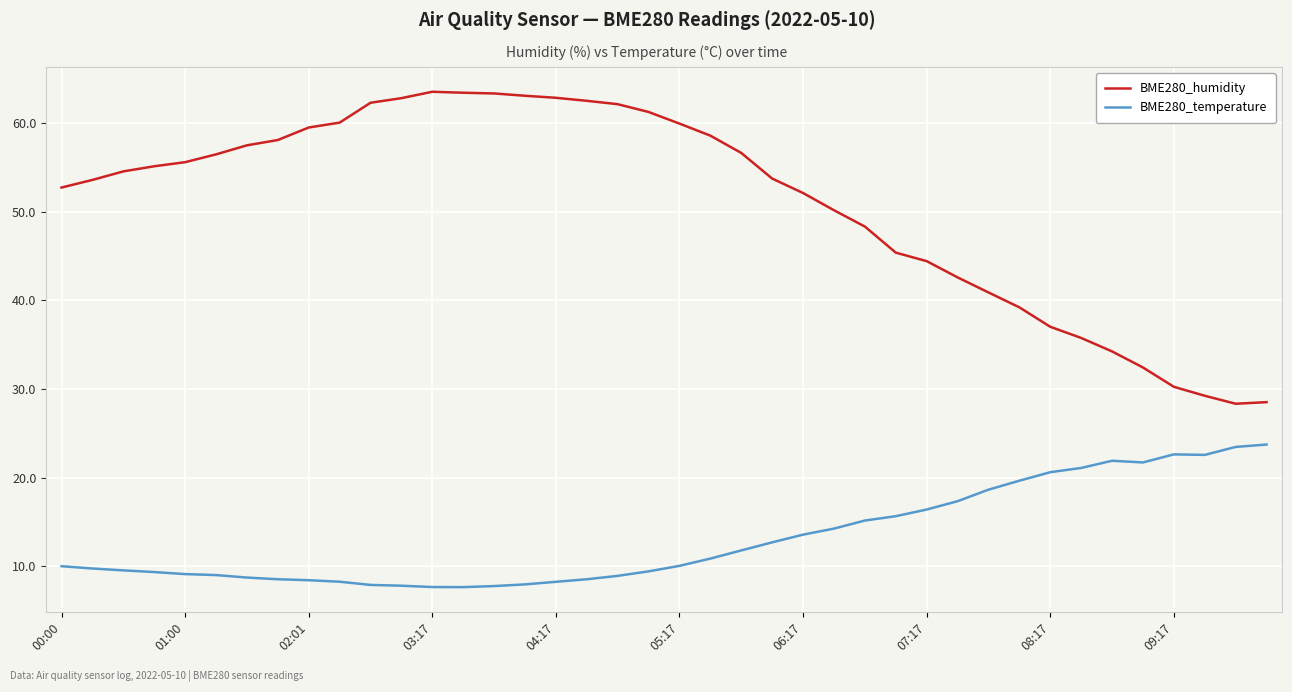

What is the minimum value shown in the chart?

7.7